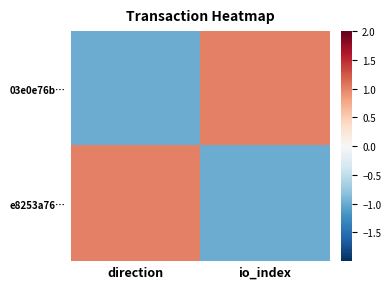

Reading left to right, list all the values displayed in this chart.

03e0e76b…: direction=-1	io_index=1
e8253a76…: direction=1	io_index=-1